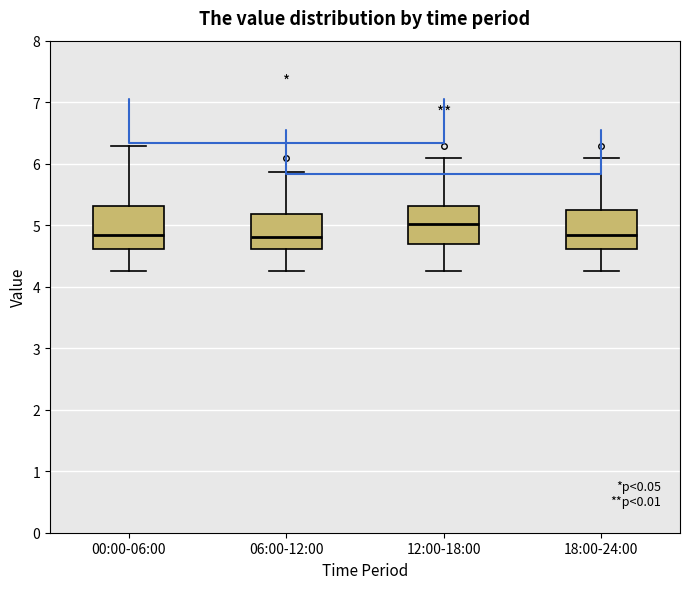

Reading left to right, transcribe this box plot: for each box, give where its median line is, the range the box spans, and where its two whiskers end, as read against the y-axis. The values are not printed on the chart, so give them approximately, as read against the axis.

00:00-06:00: median 4.8, box 4.6 to 5.3, whiskers 4.3 to 6.3
06:00-12:00: median 4.8, box 4.6 to 5.2, whiskers 4.3 to 5.9
12:00-18:00: median 5.0, box 4.7 to 5.3, whiskers 4.3 to 6.1
18:00-24:00: median 4.8, box 4.6 to 5.3, whiskers 4.3 to 6.1